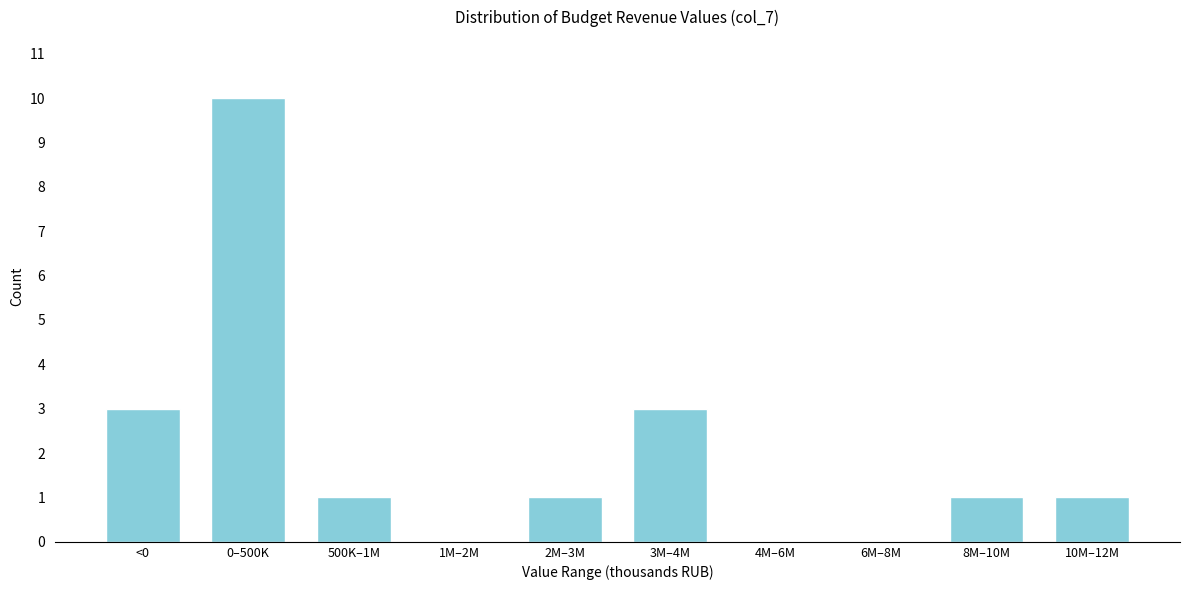

Reading left to right, extract all data points from this chart.

<0=3	0–500K=10	500K–1M=1	1M–2M=0	2M–3M=1	3M–4M=3	4M–6M=0	6M–8M=0	8M–10M=1	10M–12M=1